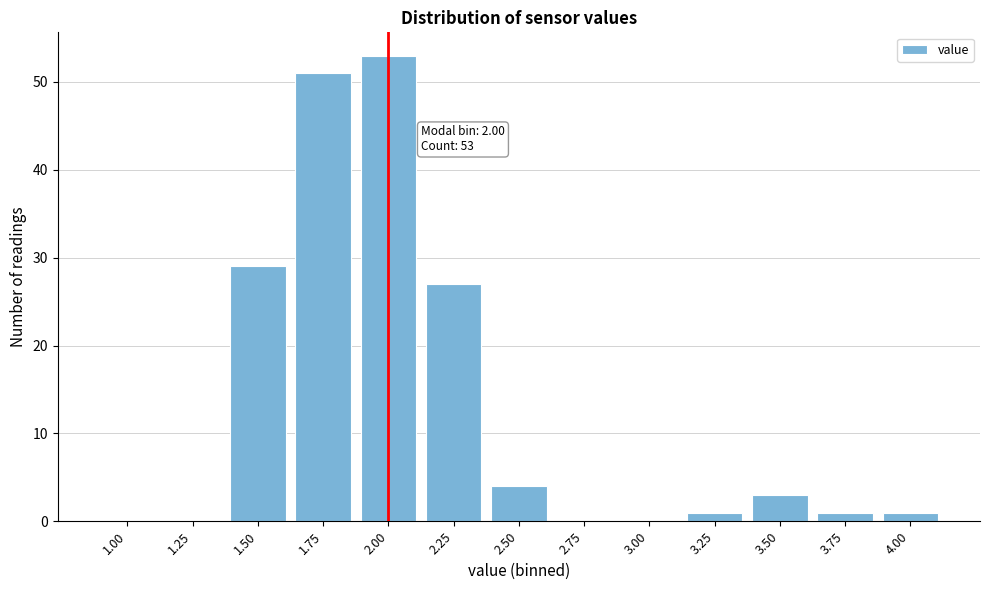

Reading left to right, extract all data points from this chart.

1.00=0	1.25=0	1.50=29	1.75=51	2.00=53	2.25=27	2.50=4	2.75=0	3.00=0	3.25=1	3.50=3	3.75=1	4.00=1